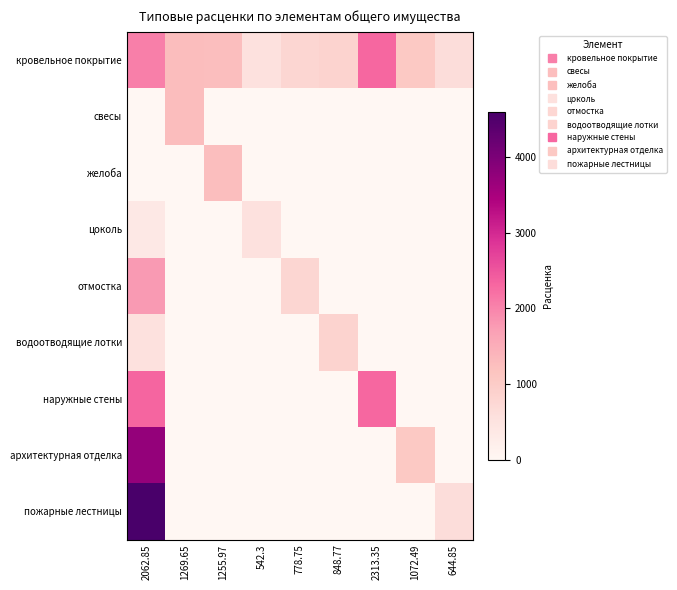

Which label corresponds to the smallest value in the chart?

2062.85